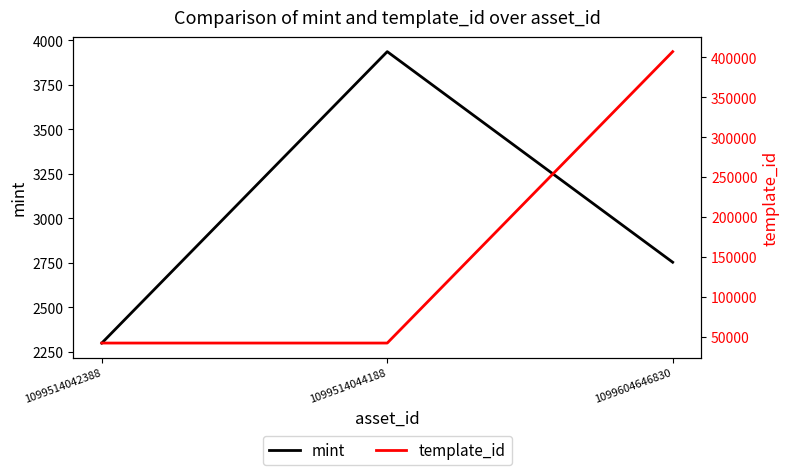

At how many categories does at least one series exceed 336460?

1